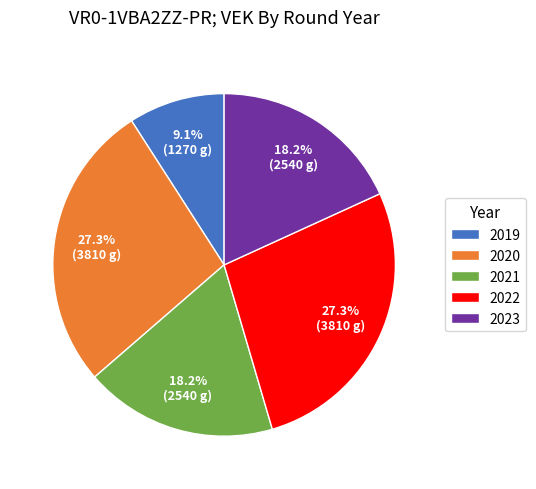

What is the smallest slice in the pie chart?

2019